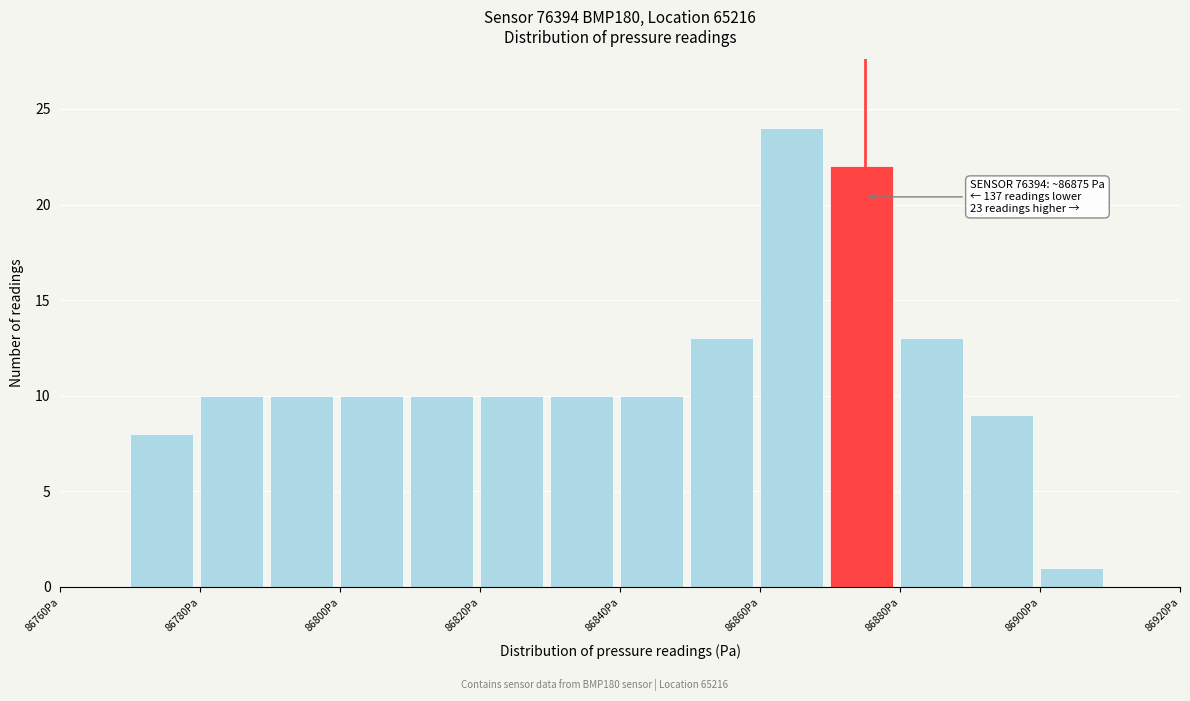

Which range on the x-axis has the tallest bar?

86860 to 86870